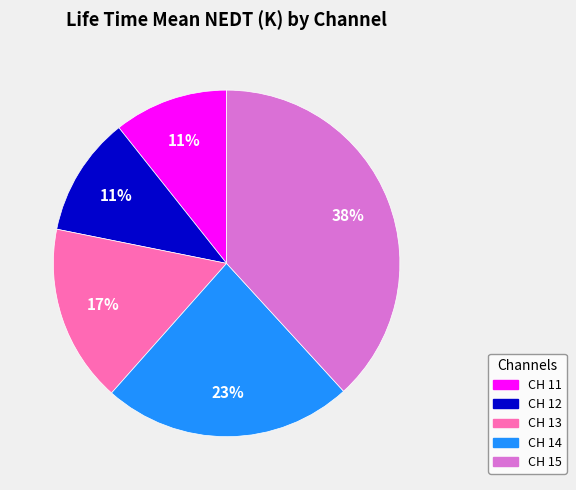

Does any single category account for the majority?

No